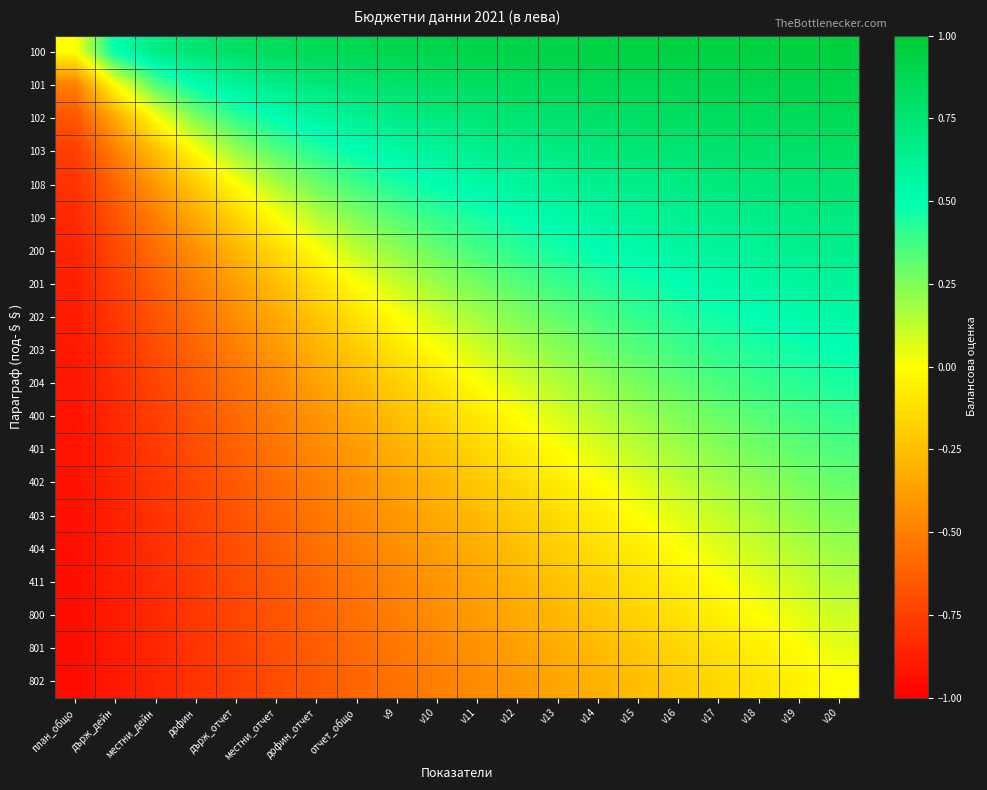

What is the maximum value shown in the chart?

0.9